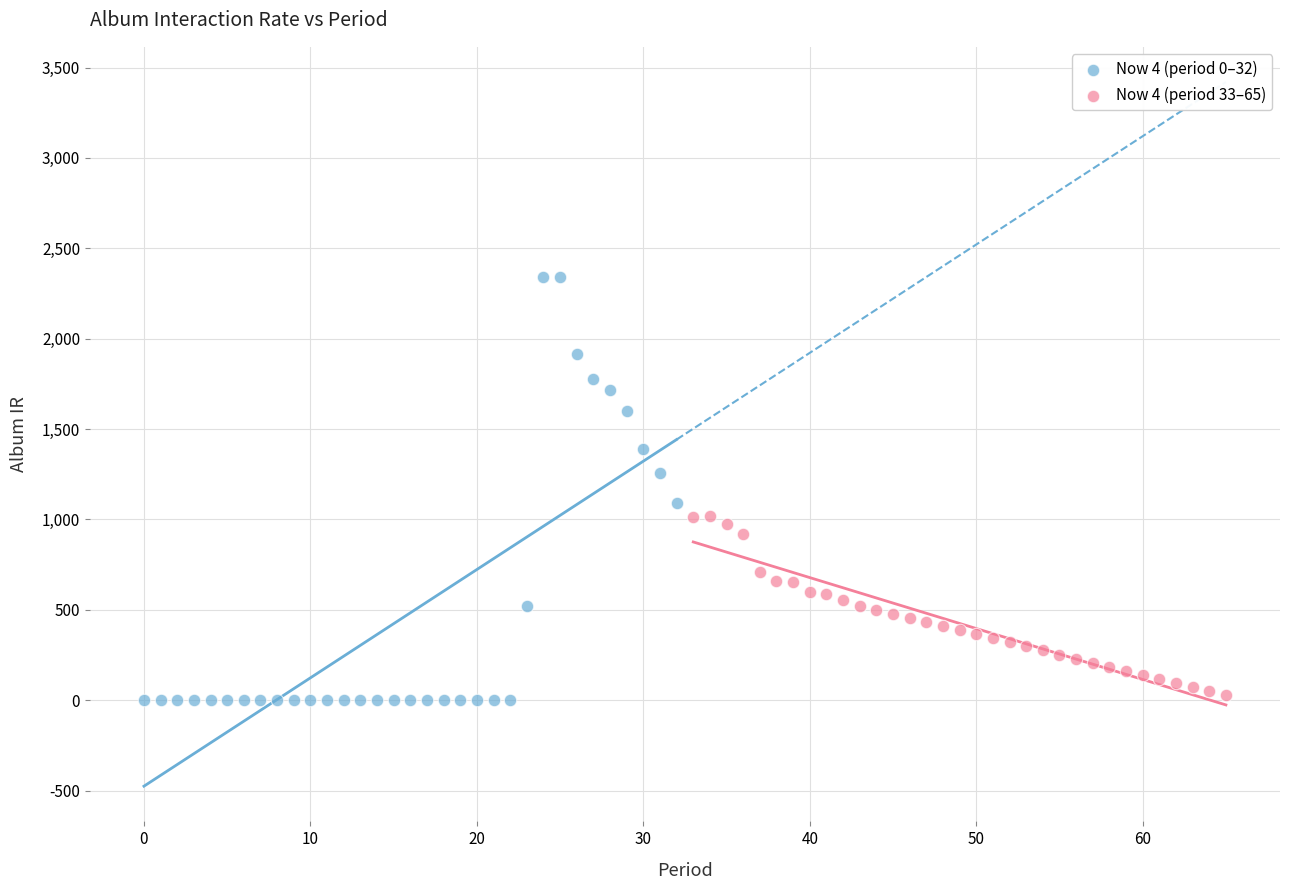

Which series has the largest Y range (max minus min)?

Now 4 (period 0–32)